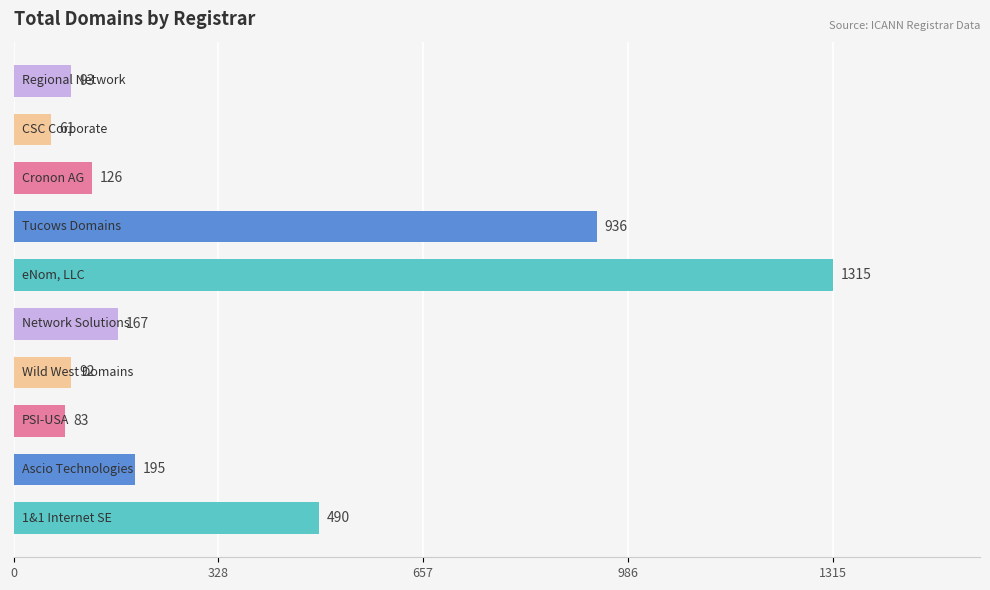

What is the maximum value shown in the chart?

1315